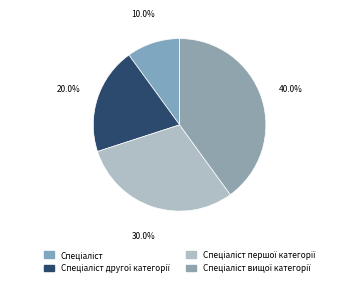

Between Спеціаліст and Спеціаліст другої категорії, which is larger?

Спеціаліст другої категорії